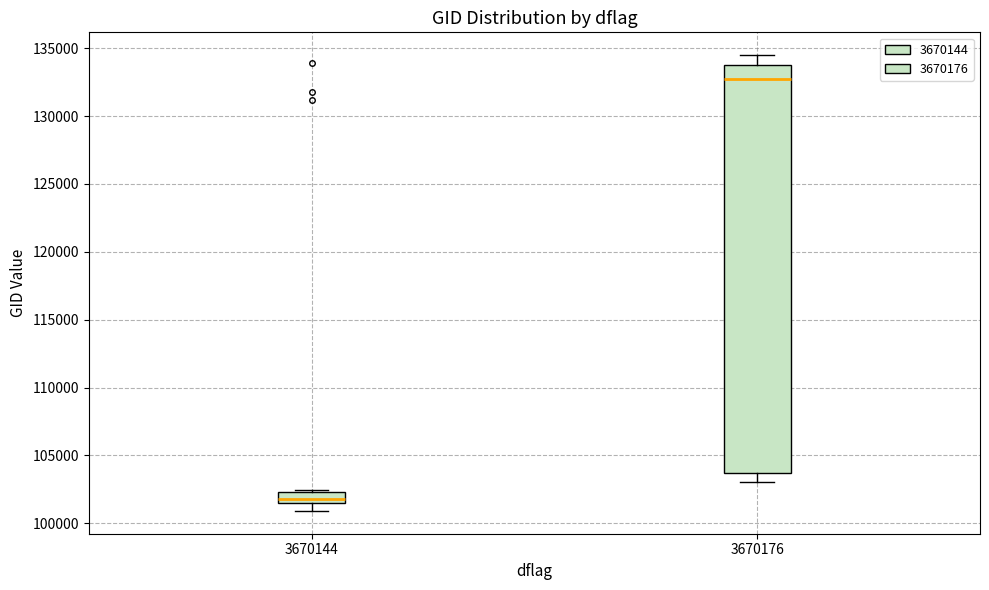

Where is the lower edge of the box at x = 3670176 on the y-axis? The values are not printed on the chart, so give them approximately, as read against the axis.

103500